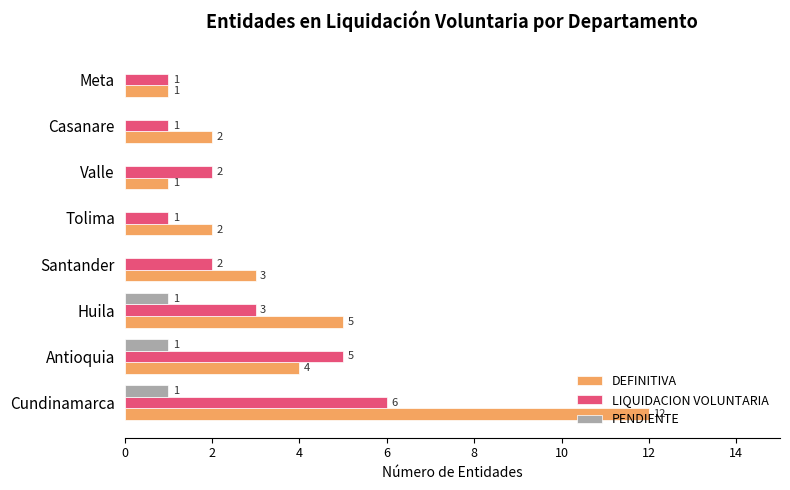

How many series are shown in this chart?

3